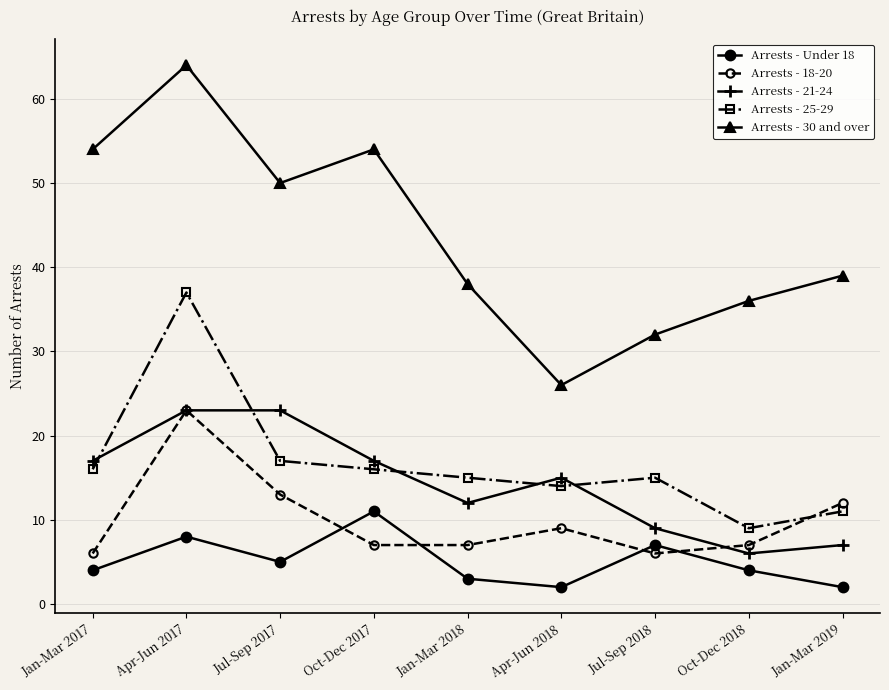

Where is the first local maximum for Arrests - 18-20?

Apr-Jun 2017